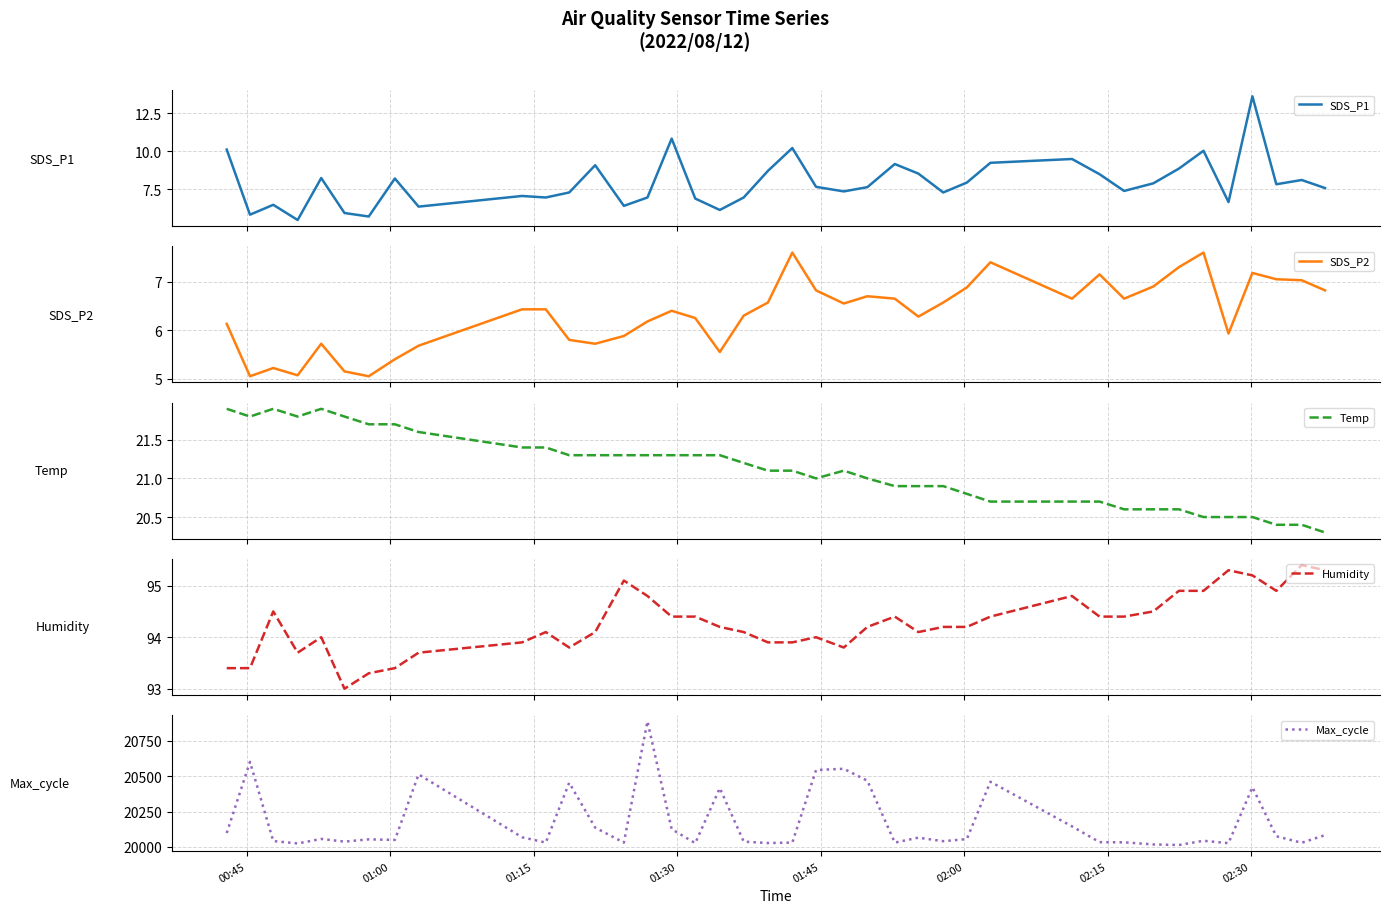

At how many categories does at least one series exceed 14350?

40